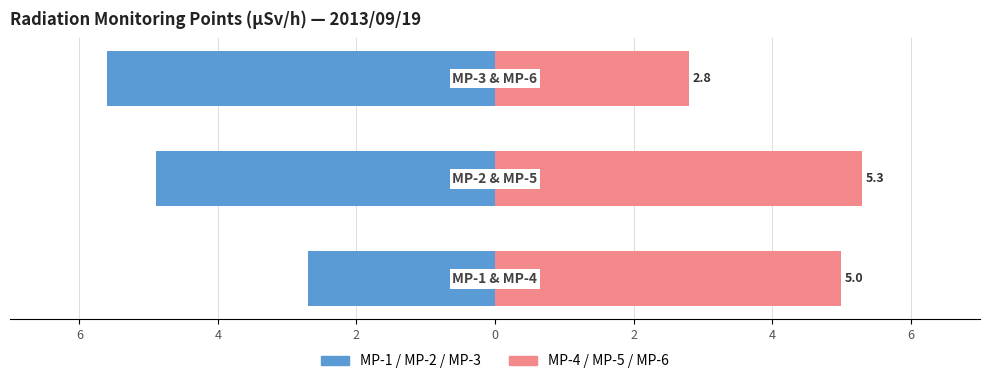

Rank the series by their average value, from lowest to highest.

MP-1/2/3, MP-4/5/6